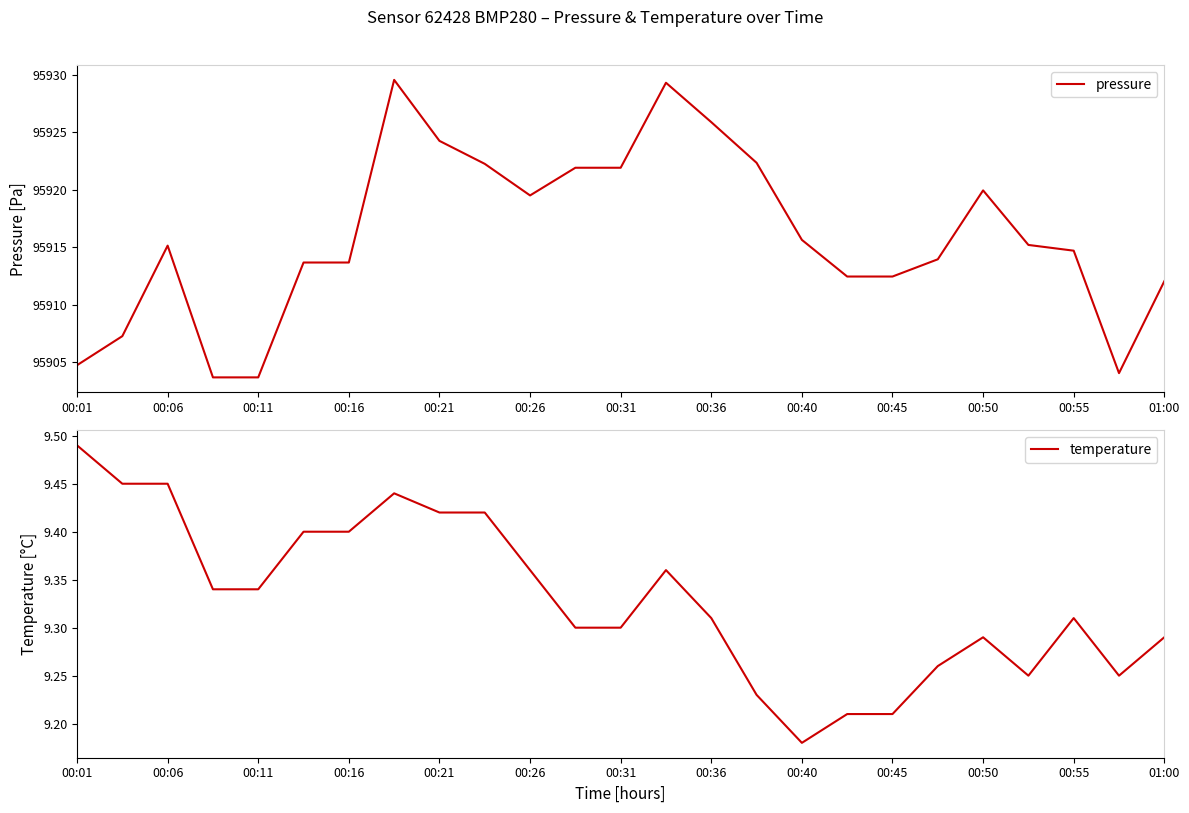

The pressure series shows 44281.3 at 00:11. True or false?

False